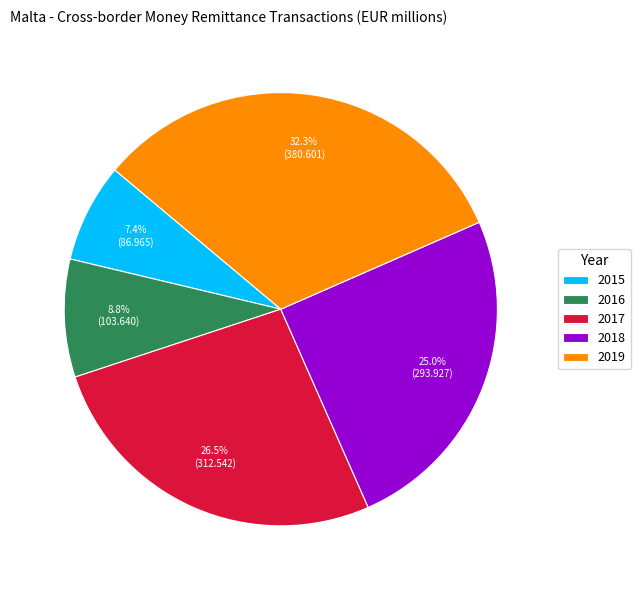

Which slice is the largest?

2019